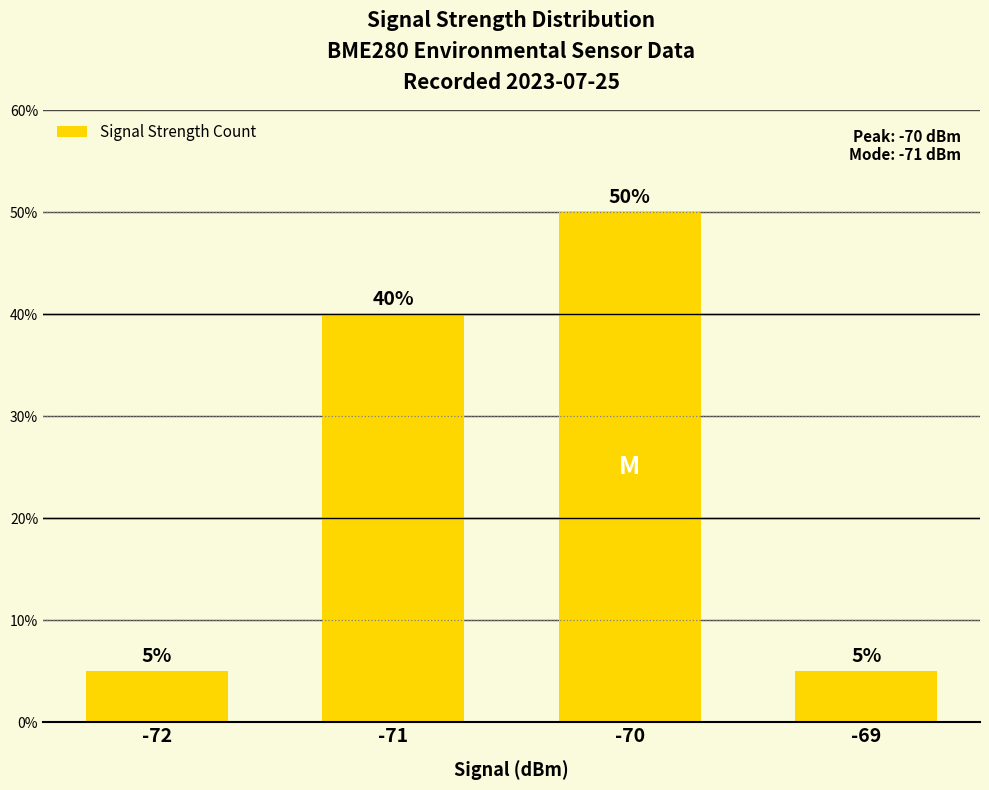

What is the sum of the values at -70 and -69?

55